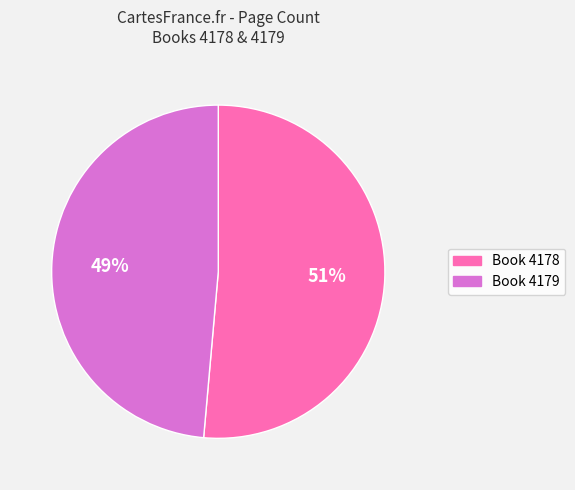

To the nearest percent, what is the average slice percentage?

50%